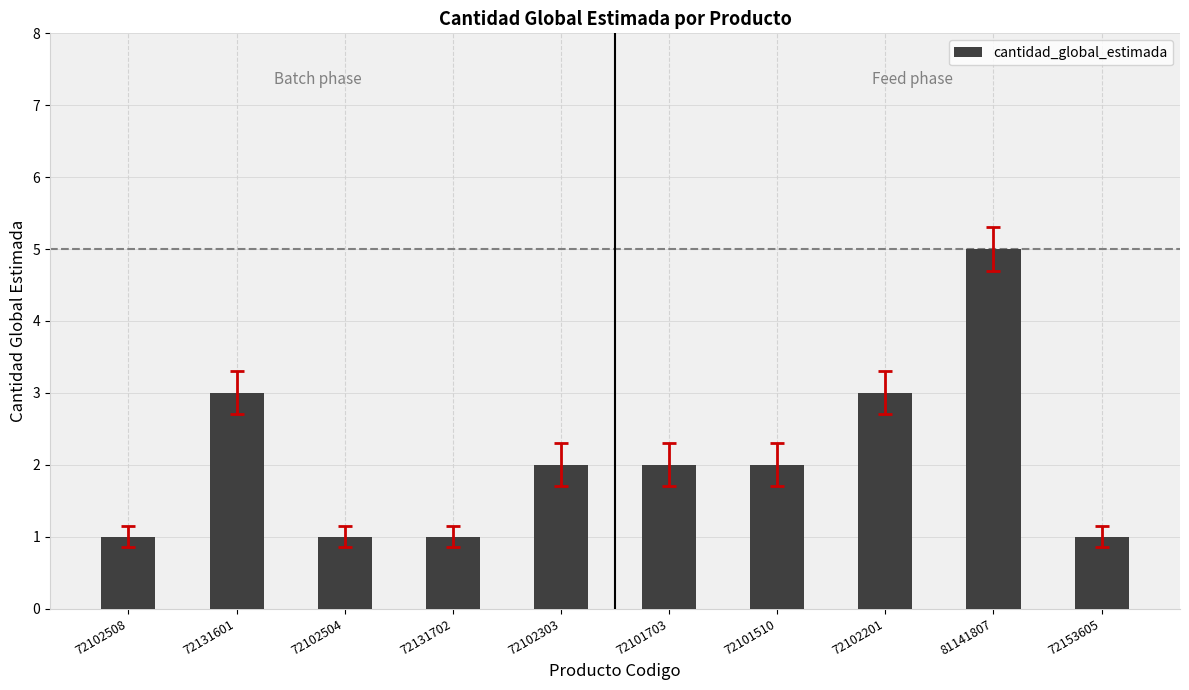

What is the ratio of the value at 72153605 to the value at 72131702?

1.0